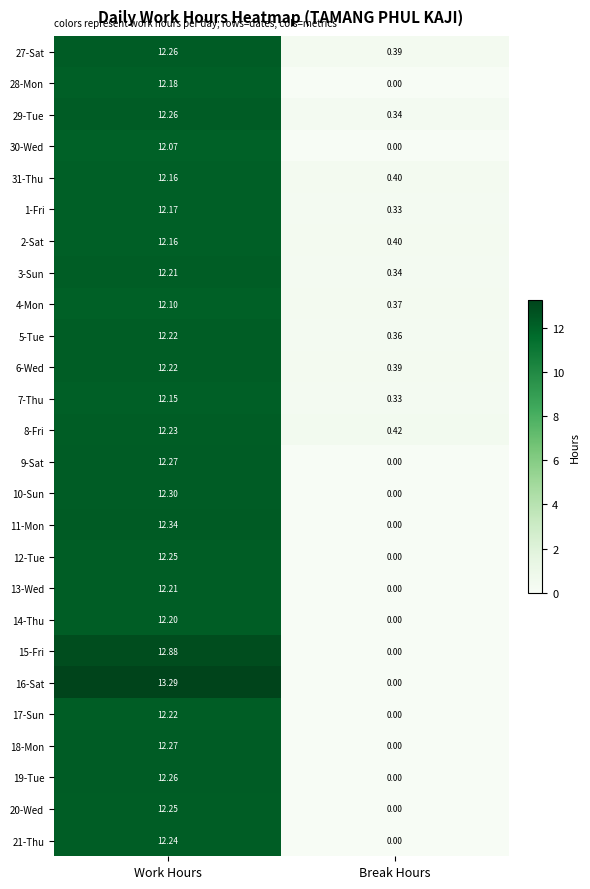

What is the total value across all series at Break Hours?

4.1